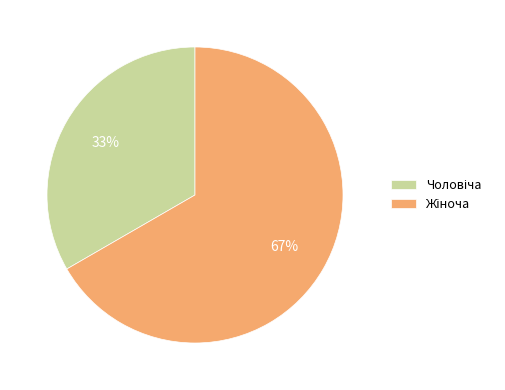

Is there any slice that represents more than half of the pie?

Yes